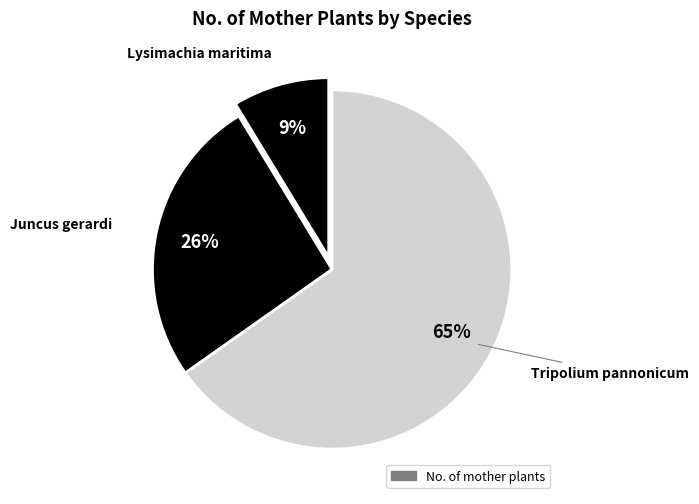

Count the number of slices in the pie.

3